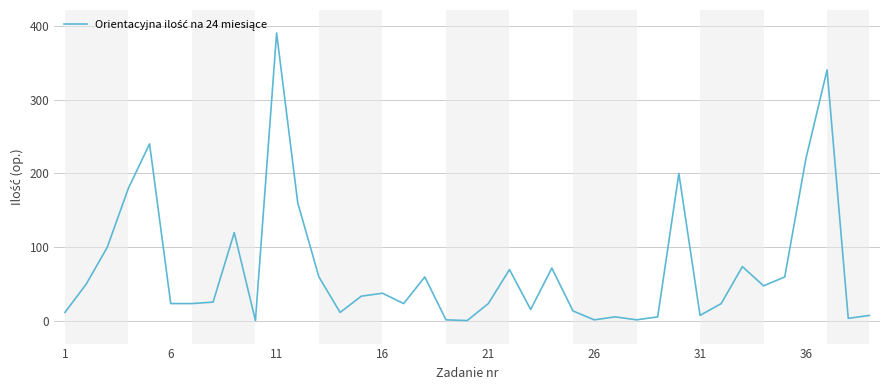

What is the difference between the maximum and minimum values?

389